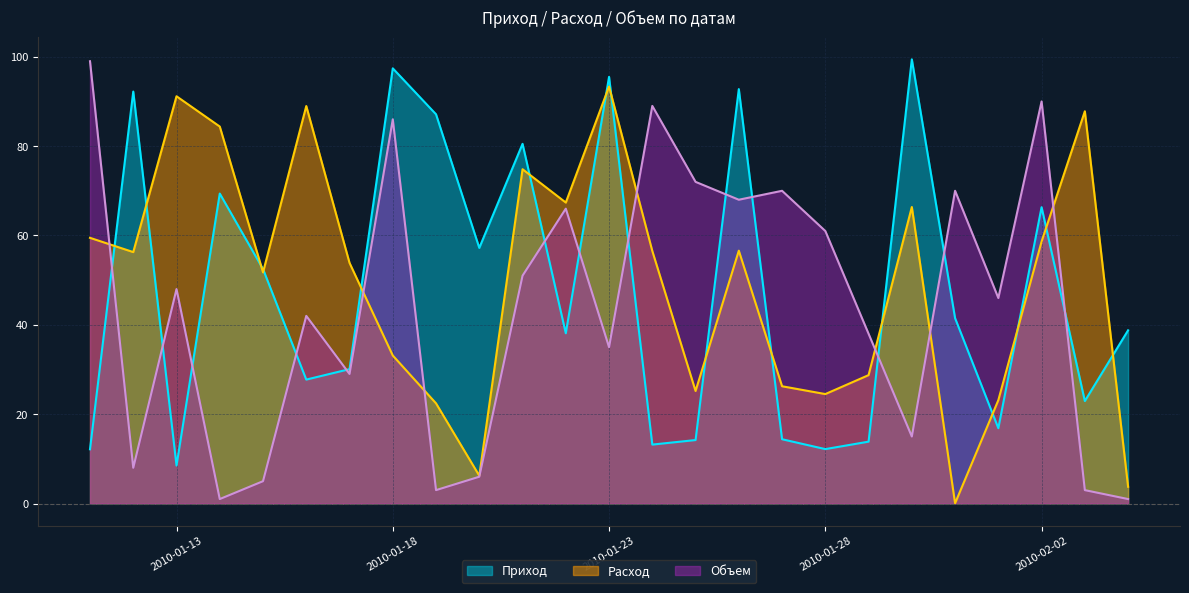

Which label corresponds to the smallest value in the chart?

2010-01-31